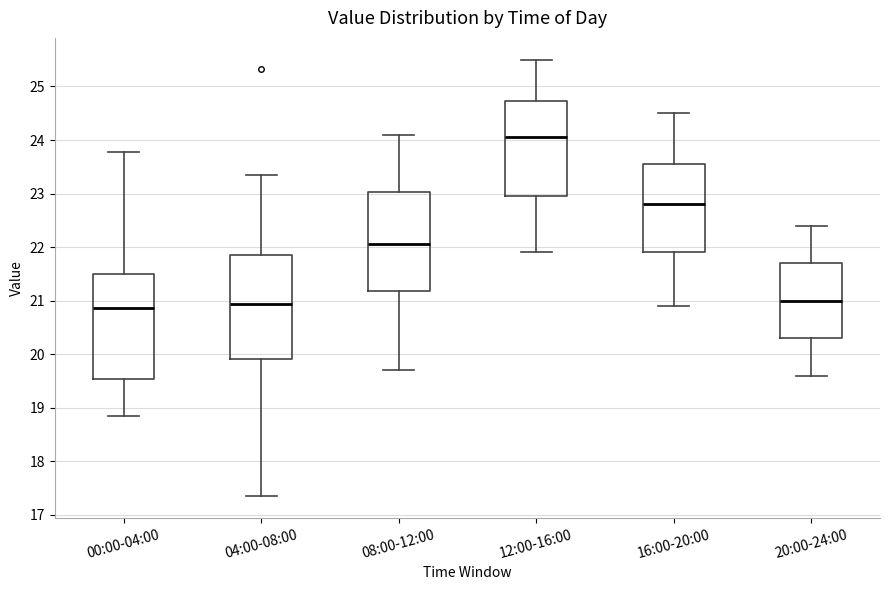

Reading left to right, transcribe this box plot: for each box, give where its median line is, the range the box spans, and where its two whiskers end, as read against the y-axis. The values are not printed on the chart, so give them approximately, as read against the axis.

00:00-04:00: median 20.9, box 19.5 to 21.5, whiskers 18.9 to 23.8
04:00-08:00: median 20.9, box 19.9 to 21.8, whiskers 17.4 to 23.4
08:00-12:00: median 22.1, box 21.2 to 23.0, whiskers 19.7 to 24.1
12:00-16:00: median 24.1, box 23.0 to 24.7, whiskers 21.9 to 25.5
16:00-20:00: median 22.8, box 21.9 to 23.6, whiskers 20.9 to 24.5
20:00-24:00: median 21.0, box 20.3 to 21.7, whiskers 19.6 to 22.4